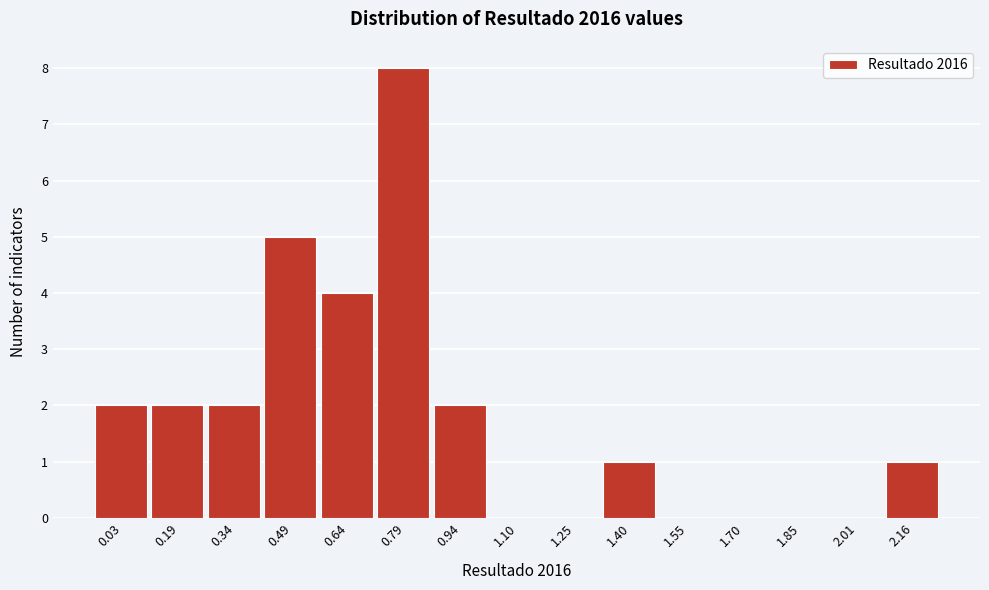

Reading left to right, transcribe all the data shown in this chart.

0.03=2	0.19=2	0.34=2	0.49=5	0.64=4	0.79=8	0.94=2	1.10=0	1.25=0	1.40=1	1.55=0	1.70=0	1.85=0	2.01=0	2.16=1